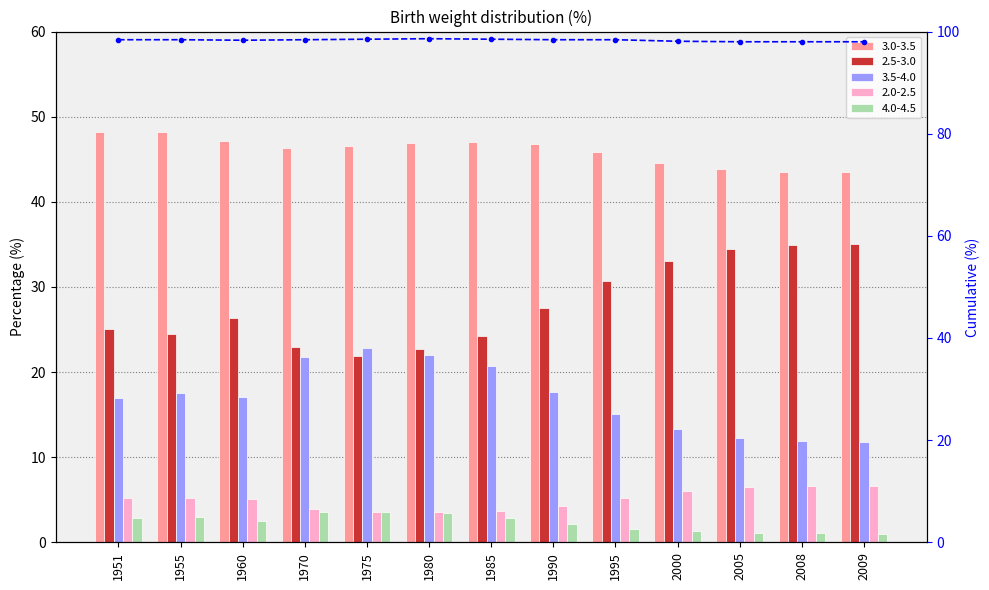

Reading left to right, what are all the values shown in this chart?

1951=98.4	1955=98.4	1960=98.3	1970=98.4	1975=98.5	1980=98.6	1985=98.5	1990=98.4	1995=98.4	2000=98.1	2005=98.0	2008=98.0	2009=98.0